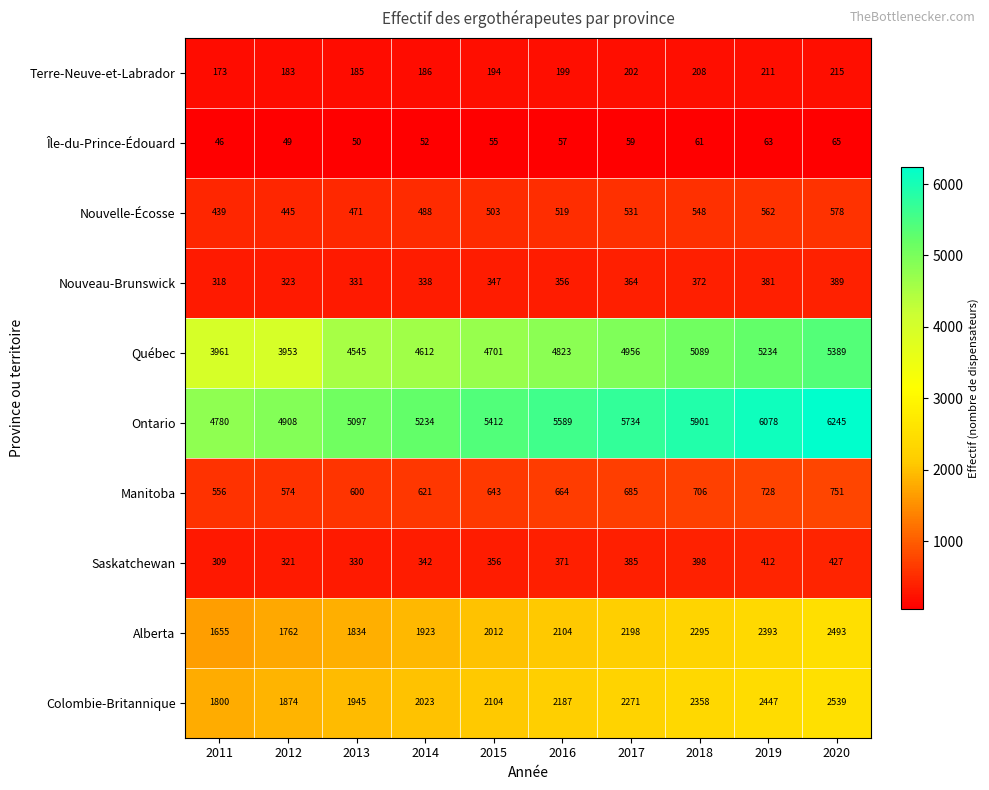

Where is Saskatchewan nearest to the value 368?

2016